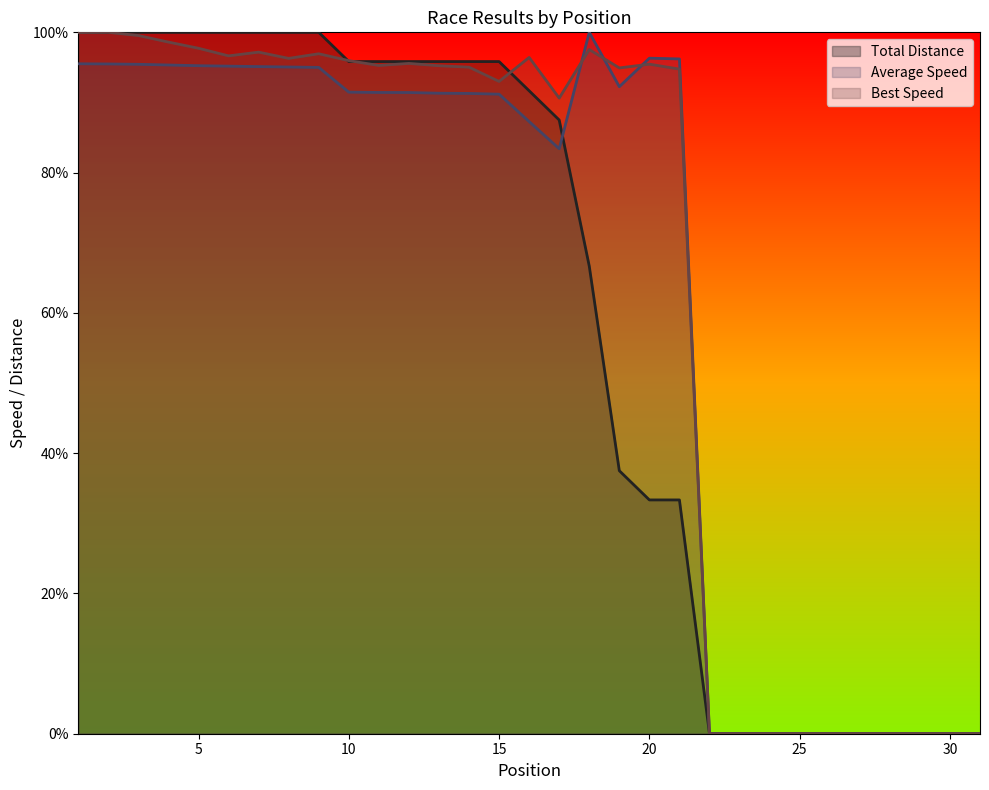

Rank the categories by Average Speed value from highest to lowest.

18, 20, 21, 1, 2, 3, 4, 5, 6, 7, 8, 9, 19, 10, 11, 12, 13, 14, 15, 16, 17, 22, 23, 24, 25, 26, 27, 28, 29, 30, 31